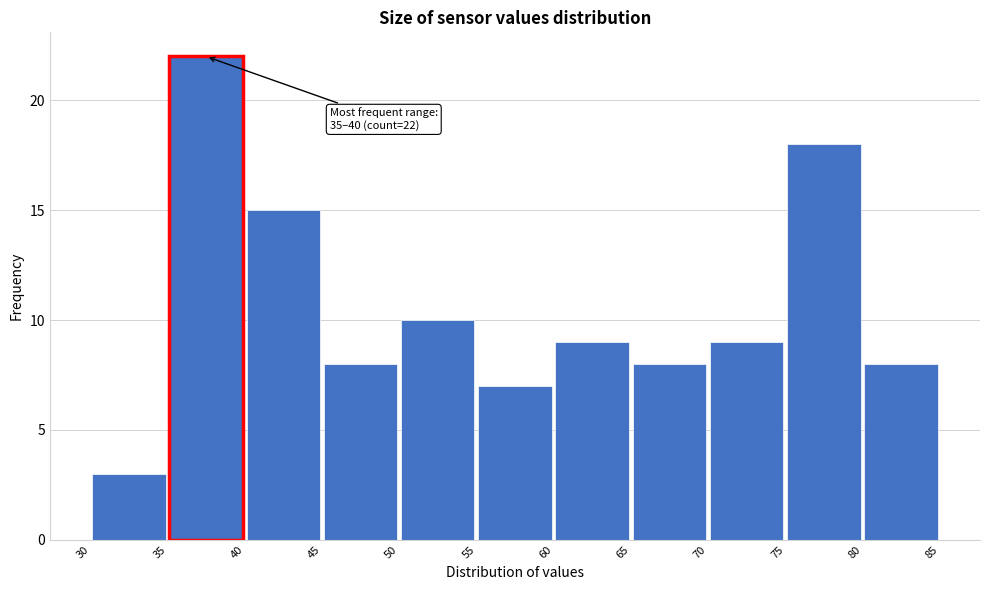

Which range on the x-axis has the tallest bar?

35 to 40